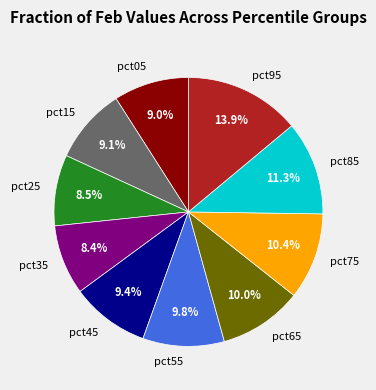

Does pct85 represent more than half of the total?

No